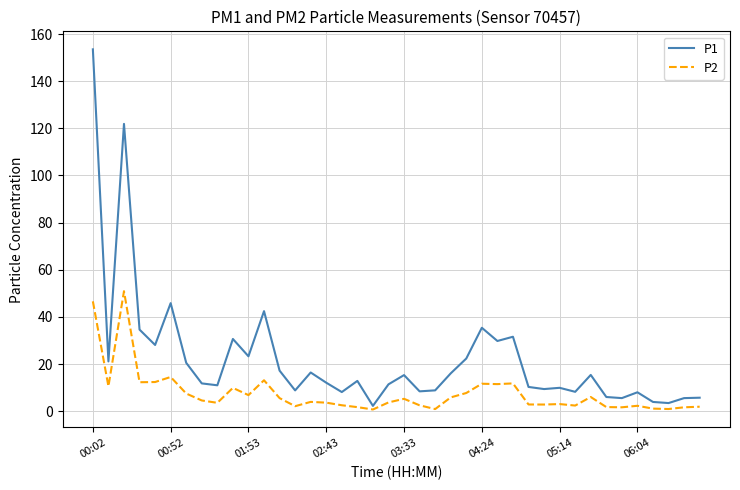

What are all the series names shown in the legend?

P1, P2